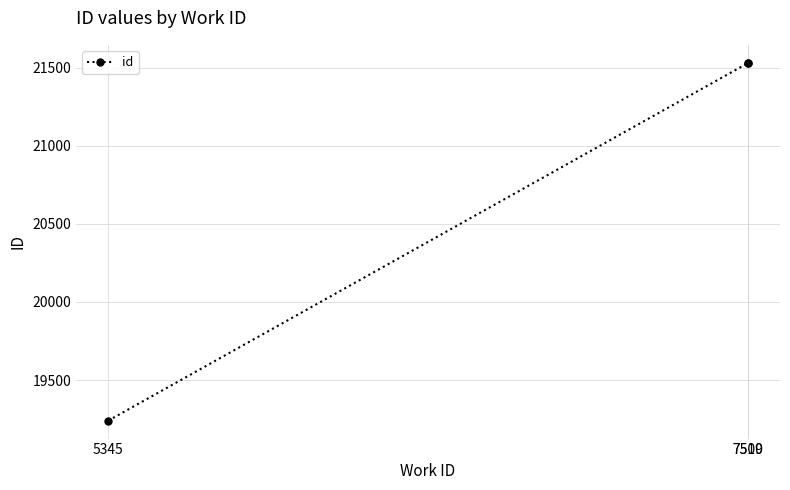

What is the average value?

20766